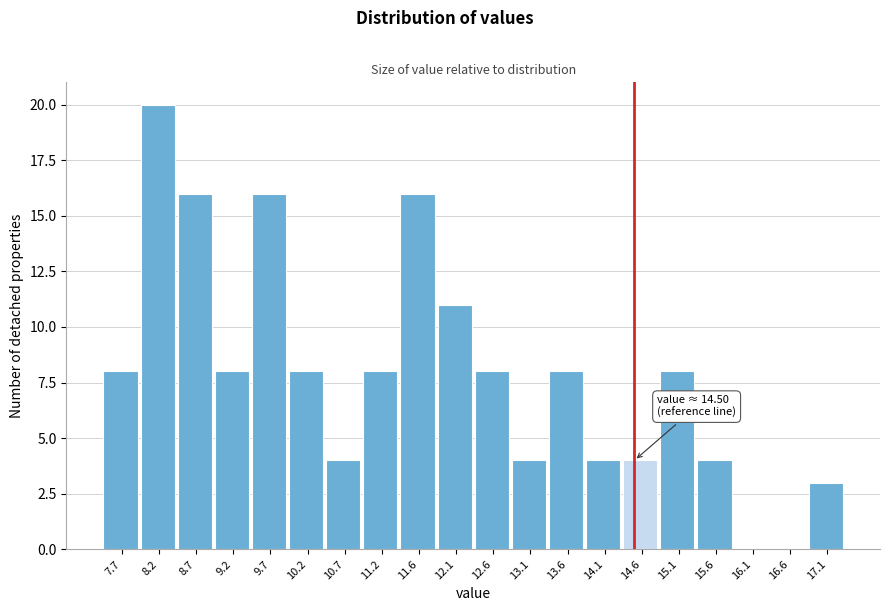

Over which range of the x-axis is the bar tallest?

7.95 to 8.45